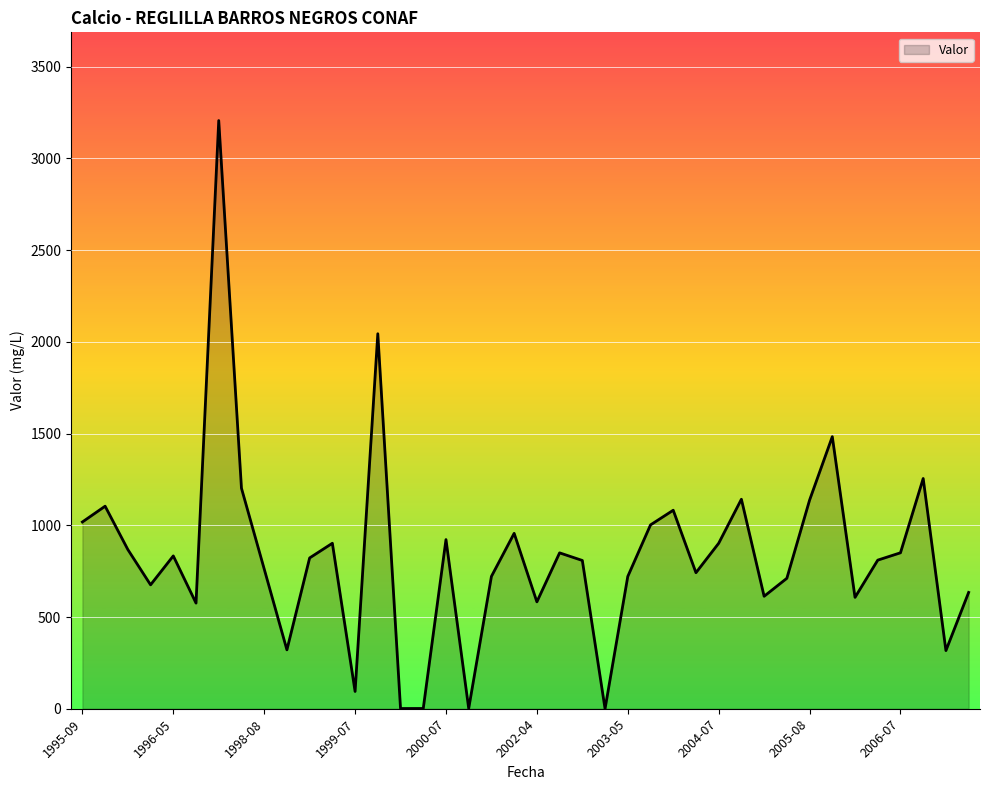

What is the greatest value displayed?

3206.0